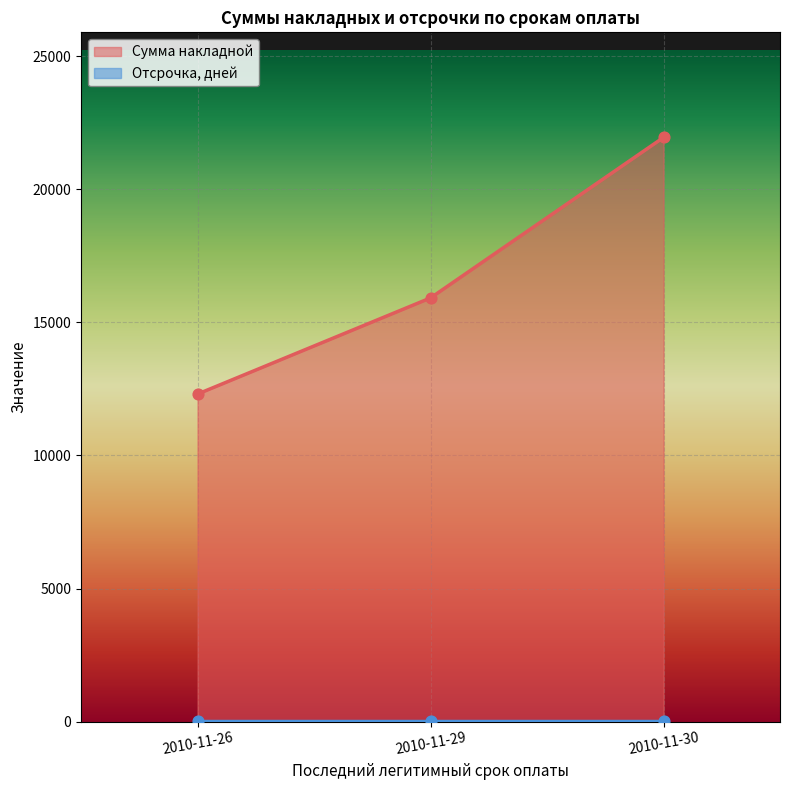

What is the change in value from 2010-11-26 to 2010-11-29?

+3613.8